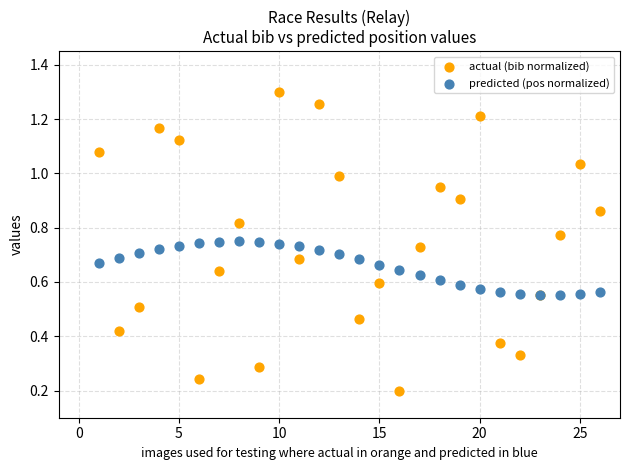

Which series has the widest spread of Y values?

actual (bib normalized)